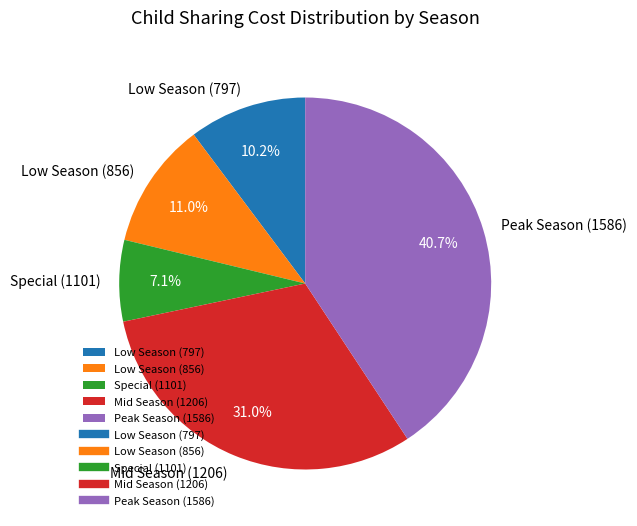

Which has a higher value, Peak Season (1586) or Mid Season (1206)?

Peak Season (1586)